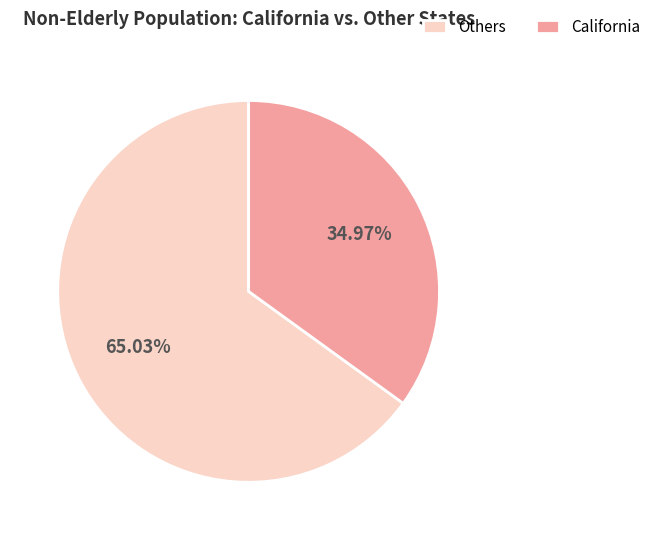

Do California and Others together represent more than half of the pie?

Yes